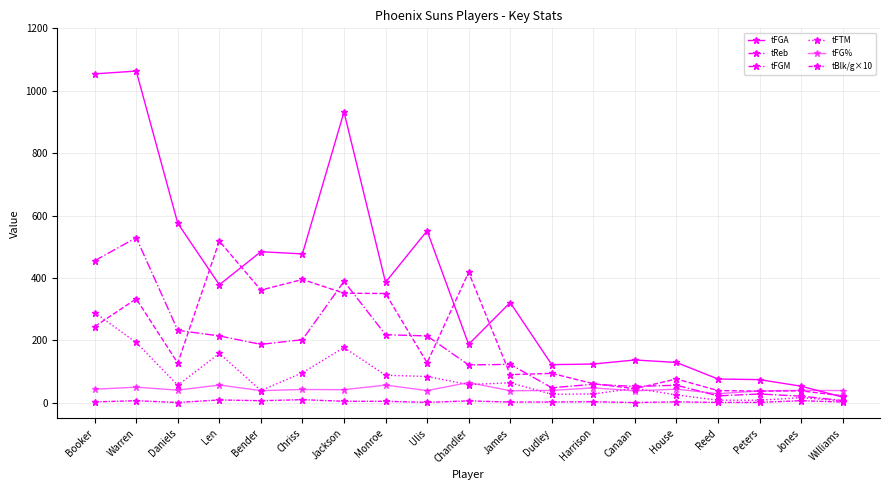

Count the number of data series in this chart.

6